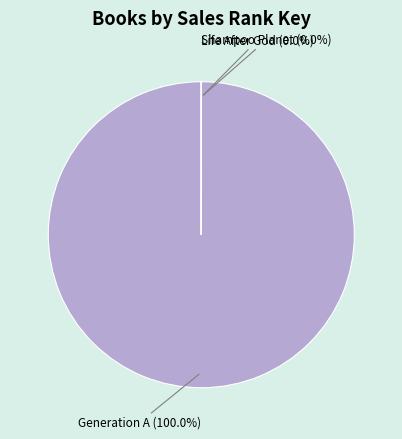

To the nearest percent, what is the difference between the largest and smallest slice percentages?

100%